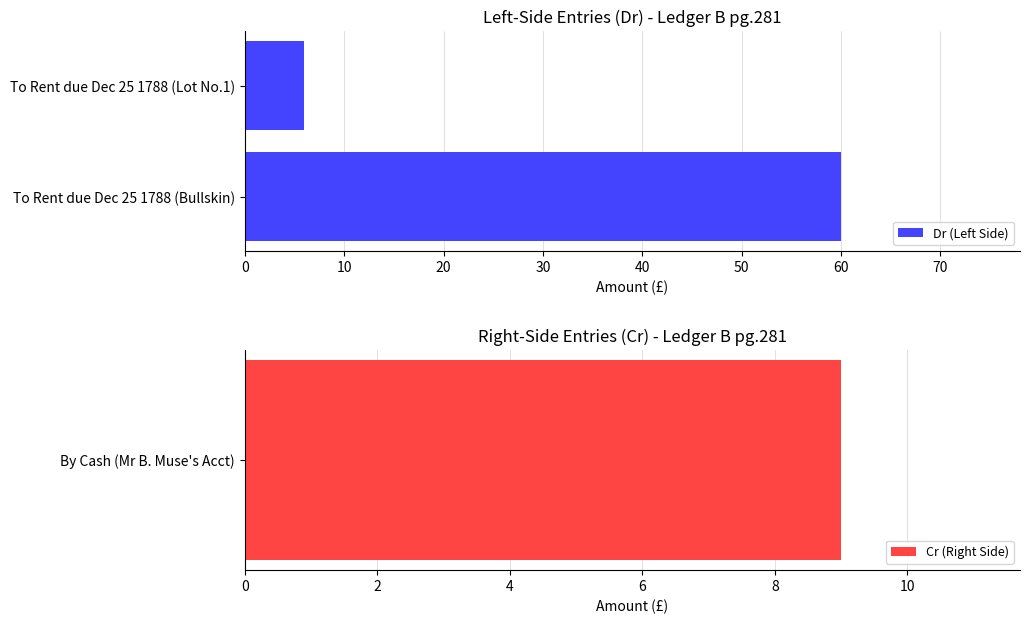

True or false: Dr (Left Side) has a value of 60 at To Rent due Dec 25 1788 (Bullskin).

True